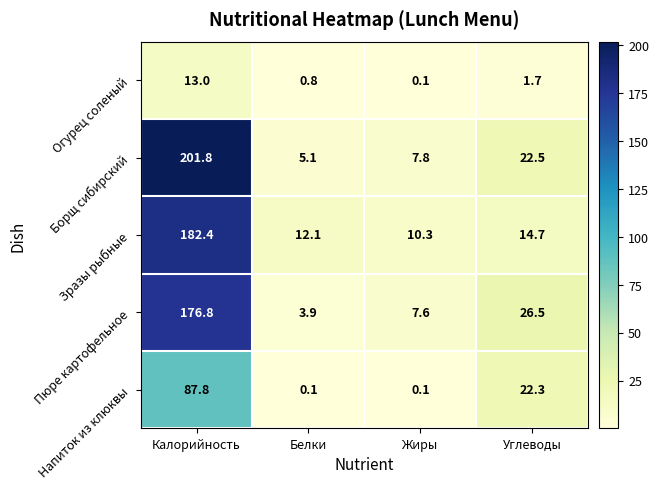

Which series changed the most between Белки and Углеводы?

Пюре картофельное